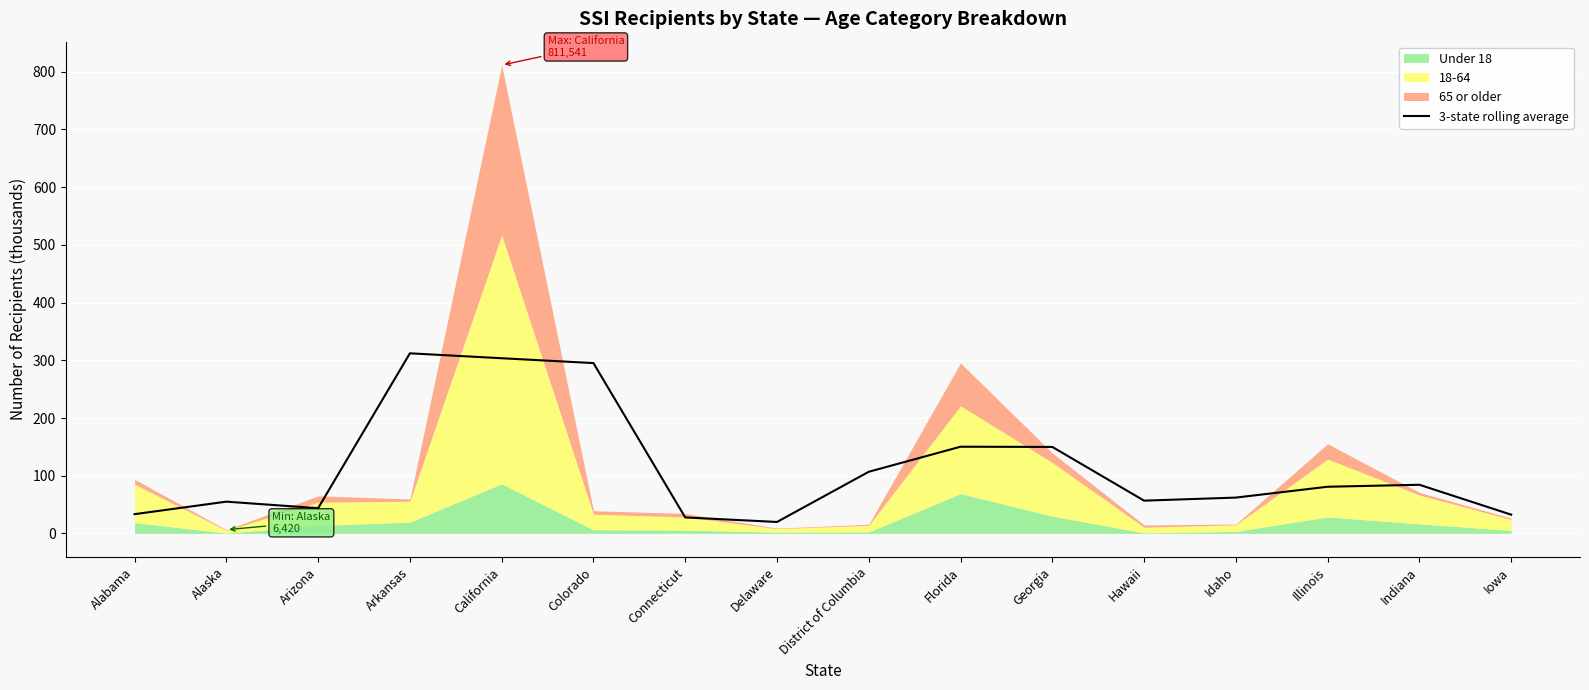

List the labels in order of value, smallest first.

Delaware, Connecticut, Iowa, Alabama, Arizona, Alaska, Hawaii, Idaho, Illinois, Indiana, District of Columbia, Georgia, Florida, Colorado, California, Arkansas